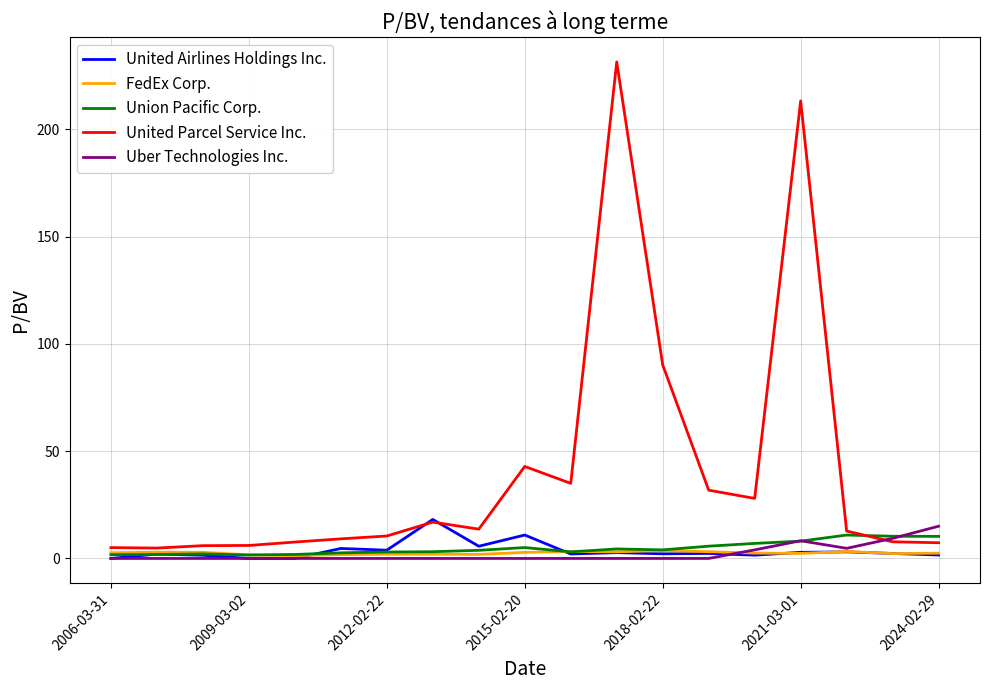

Which series has the largest range (max minus min)?

United Parcel Service Inc.